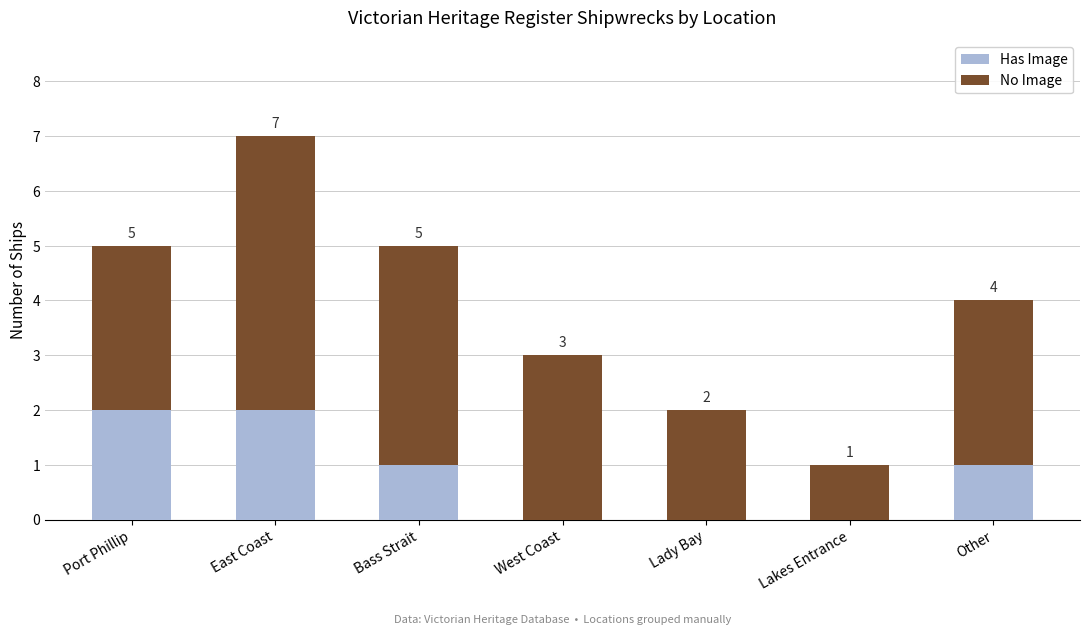

Reading right to left, transcribe the values for Has Image.

Other=1	Lakes Entrance=0	Lady Bay=0	West Coast=0	Bass Strait=1	East Coast=2	Port Phillip=2